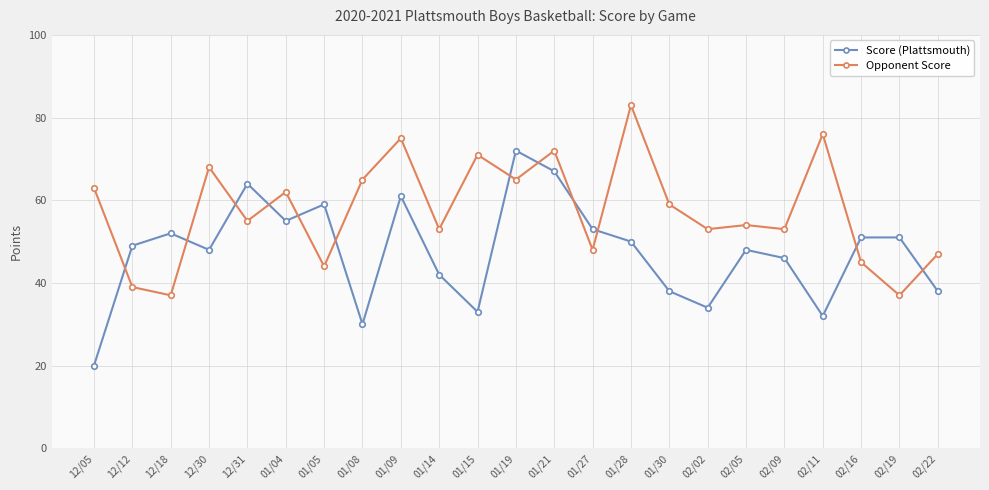

How many data points in Opponent Score are less than 55?

11